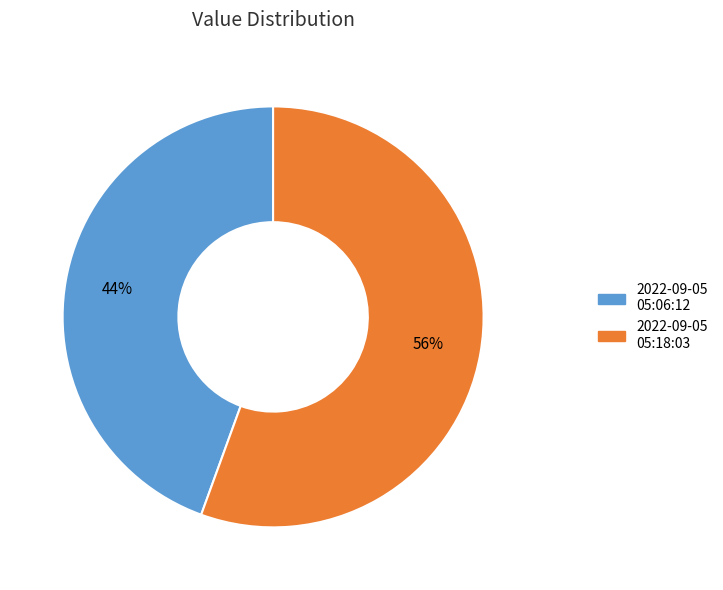

To the nearest percent, what is the average slice percentage?

50%